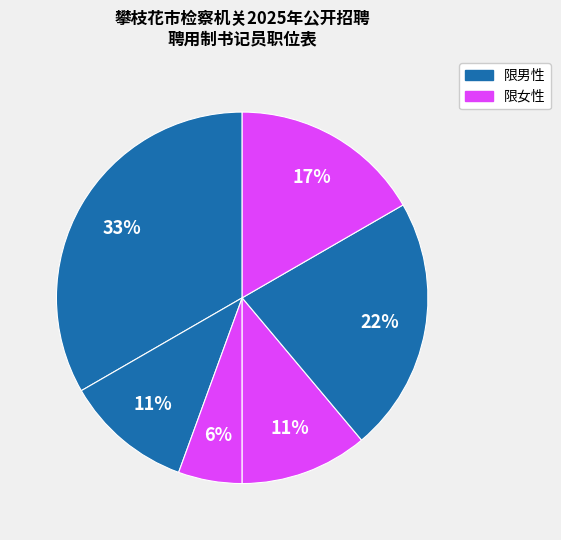

Count the number of slices in the pie.

6